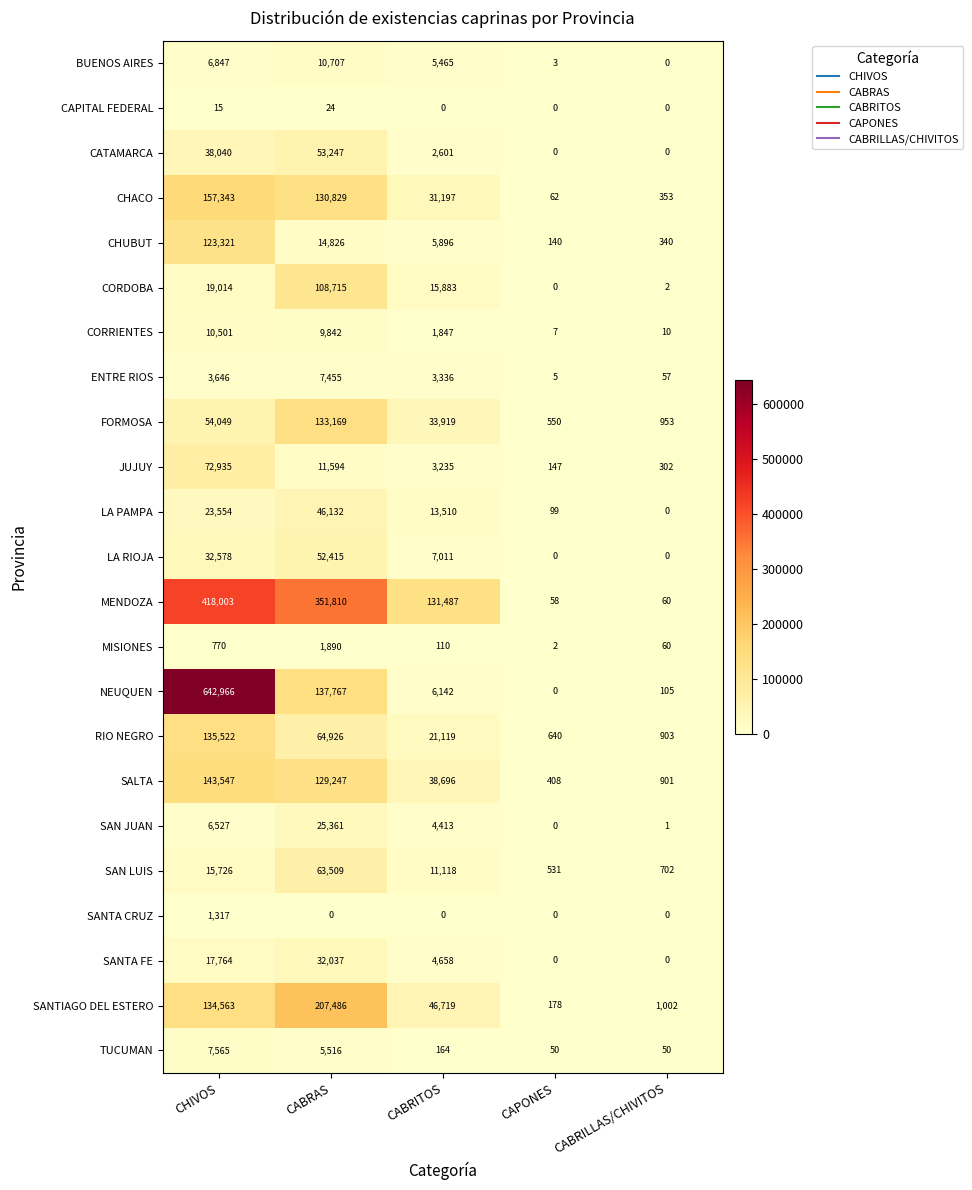

How many distinct data groups are displayed?

23